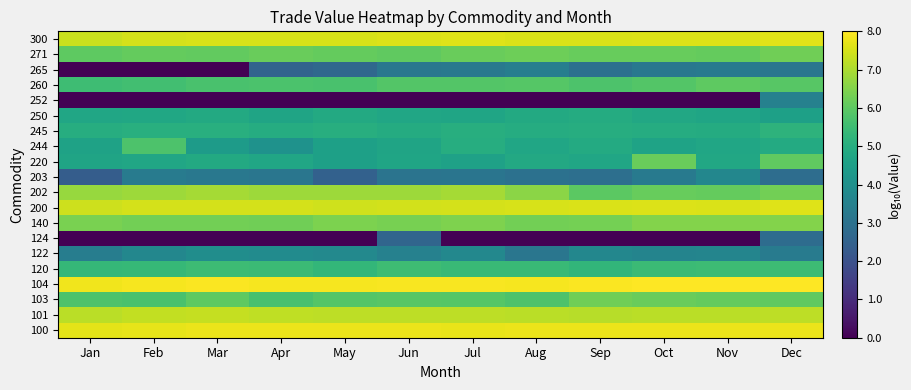

Reading left to right, transcribe all the data shown in this chart.

100: Jan=7.6	Feb=7.7	Mar=7.7	Apr=7.7	May=7.7	Jun=7.7	Jul=7.7	Aug=7.7	Sep=7.7	Oct=7.7	Nov=7.7	Dec=7.7
101: Jan=7.1	Feb=7.2	Mar=7.3	Apr=7.2	May=7.2	Jun=7.2	Jul=7.2	Aug=7.1	Sep=7.1	Oct=7.1	Nov=7.1	Dec=7.2
103: Jan=5.8	Feb=5.7	Mar=6.0	Apr=5.7	May=5.8	Jun=5.9	Jul=5.9	Aug=5.7	Sep=6.2	Oct=6.1	Nov=6.1	Dec=6.0
104: Jan=7.8	Feb=7.9	Mar=7.9	Apr=7.9	May=7.8	Jun=7.9	Jul=7.9	Aug=7.9	Sep=7.9	Oct=7.9	Nov=8.0	Dec=8.0
120: Jan=5.3	Feb=5.3	Mar=5.5	Apr=5.4	May=5.3	Jun=5.5	Jul=5.4	Aug=5.4	Sep=5.2	Oct=5.4	Nov=5.5	Dec=5.5
122: Jan=3.4	Feb=3.7	Mar=3.9	Apr=3.8	May=3.7	Jun=3.5	Jul=3.7	Aug=3.1	Sep=3.7	Oct=3.6	Nov=3.6	Dec=3.3
124: Jan=0.0	Feb=0.0	Mar=0.0	Apr=0.0	May=0.0	Jun=2.6	Jul=0.0	Aug=0.0	Sep=0.0	Oct=0.0	Nov=0.0	Dec=2.8
140: Jan=6.4	Feb=6.3	Mar=6.3	Apr=6.2	May=6.4	Jun=6.3	Jul=6.4	Aug=6.3	Sep=6.3	Oct=6.5	Nov=6.5	Dec=6.5
200: Jan=7.4	Feb=7.5	Mar=7.5	Apr=7.4	May=7.4	Jun=7.4	Jul=7.5	Aug=7.5	Sep=7.5	Oct=7.5	Nov=7.5	Dec=7.6
202: Jan=6.7	Feb=6.8	Mar=6.9	Apr=6.8	May=6.8	Jun=6.8	Jul=6.9	Aug=6.6	Sep=6.0	Oct=6.1	Nov=6.1	Dec=6.3
203: Jan=2.4	Feb=3.3	Mar=3.2	Apr=3.1	May=2.5	Jun=3.1	Jul=3.1	Aug=3.0	Sep=2.9	Oct=3.2	Nov=3.7	Dec=2.8
220: Jan=4.6	Feb=4.7	Mar=4.9	Apr=4.7	May=4.5	Jun=4.7	Jul=4.6	Aug=4.8	Sep=4.7	Oct=6.1	Nov=4.8	Dec=6.0
244: Jan=4.6	Feb=5.8	Mar=4.4	Apr=4.1	May=4.5	Jun=4.7	Jul=5.0	Aug=4.7	Sep=4.9	Oct=4.6	Nov=4.7	Dec=4.9
245: Jan=5.0	Feb=5.0	Mar=5.0	Apr=4.9	May=5.0	Jun=4.9	Jul=5.0	Aug=4.9	Sep=5.0	Oct=4.9	Nov=4.9	Dec=5.2
250: Jan=4.7	Feb=4.7	Mar=4.8	Apr=4.7	May=4.8	Jun=4.7	Jul=4.7	Aug=4.8	Sep=4.9	Oct=4.8	Nov=4.7	Dec=4.5
252: Jan=0.0	Feb=0.0	Mar=0.0	Apr=0.0	May=0.0	Jun=0.0	Jul=0.0	Aug=0.0	Sep=0.0	Oct=0.0	Nov=0.0	Dec=3.5
260: Jan=5.5	Feb=5.6	Mar=5.7	Apr=5.7	May=5.7	Jun=5.8	Jul=5.8	Aug=5.9	Sep=5.8	Oct=5.8	Nov=6.0	Dec=5.9
265: Jan=0.0	Feb=0.0	Mar=0.0	Apr=2.5	May=2.7	Jun=3.2	Jul=3.2	Aug=3.4	Sep=2.9	Oct=3.2	Nov=3.3	Dec=3.1
271: Jan=6.0	Feb=6.1	Mar=6.1	Apr=6.1	May=6.1	Jun=6.0	Jul=6.1	Aug=6.2	Sep=6.1	Oct=6.1	Nov=6.1	Dec=6.2
300: Jan=7.3	Feb=7.4	Mar=7.5	Apr=7.5	May=7.5	Jun=7.6	Jul=7.6	Aug=7.5	Sep=7.5	Oct=7.5	Nov=7.5	Dec=7.6